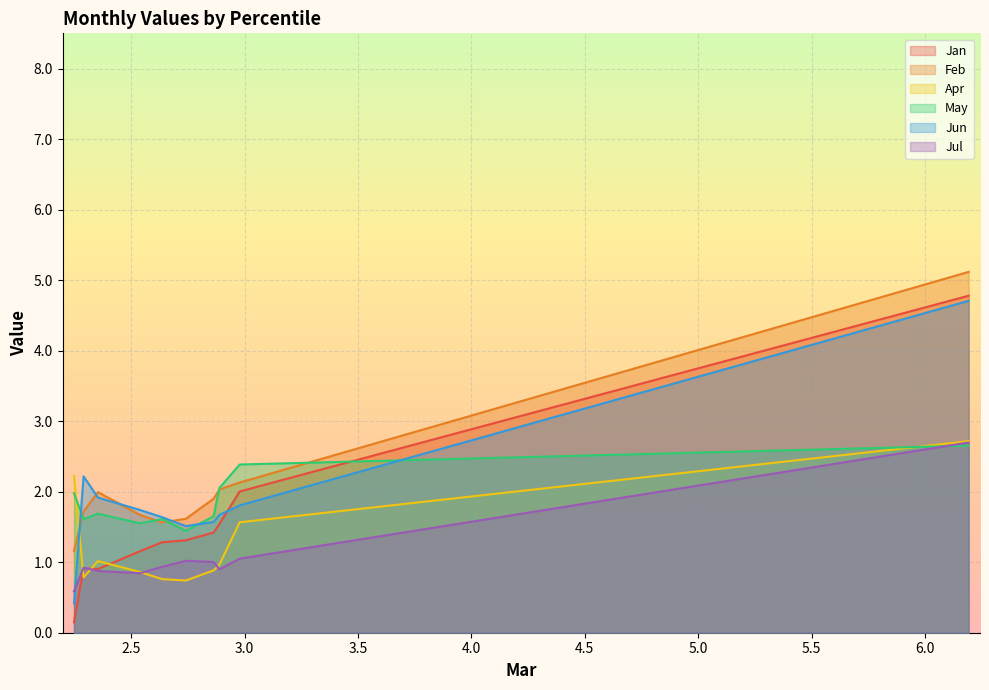

Which series ends up on top after the final intersection of Jul and Apr?

Apr